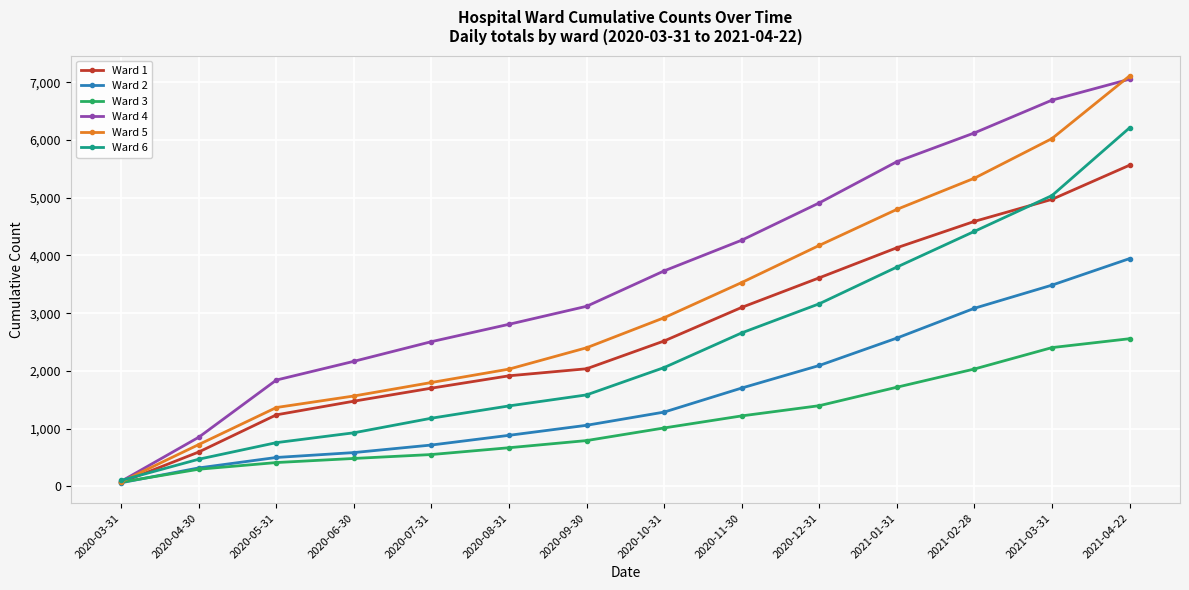

What position from the left is 2020-05-31?

3